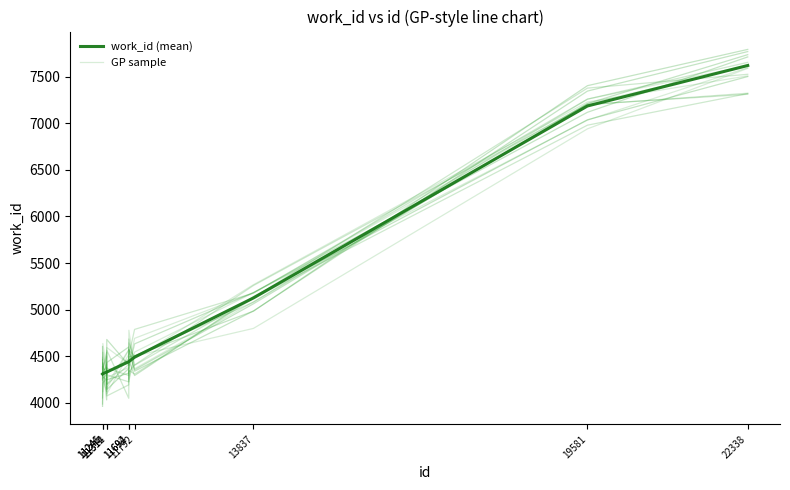

What is the greatest value displayed?

7622